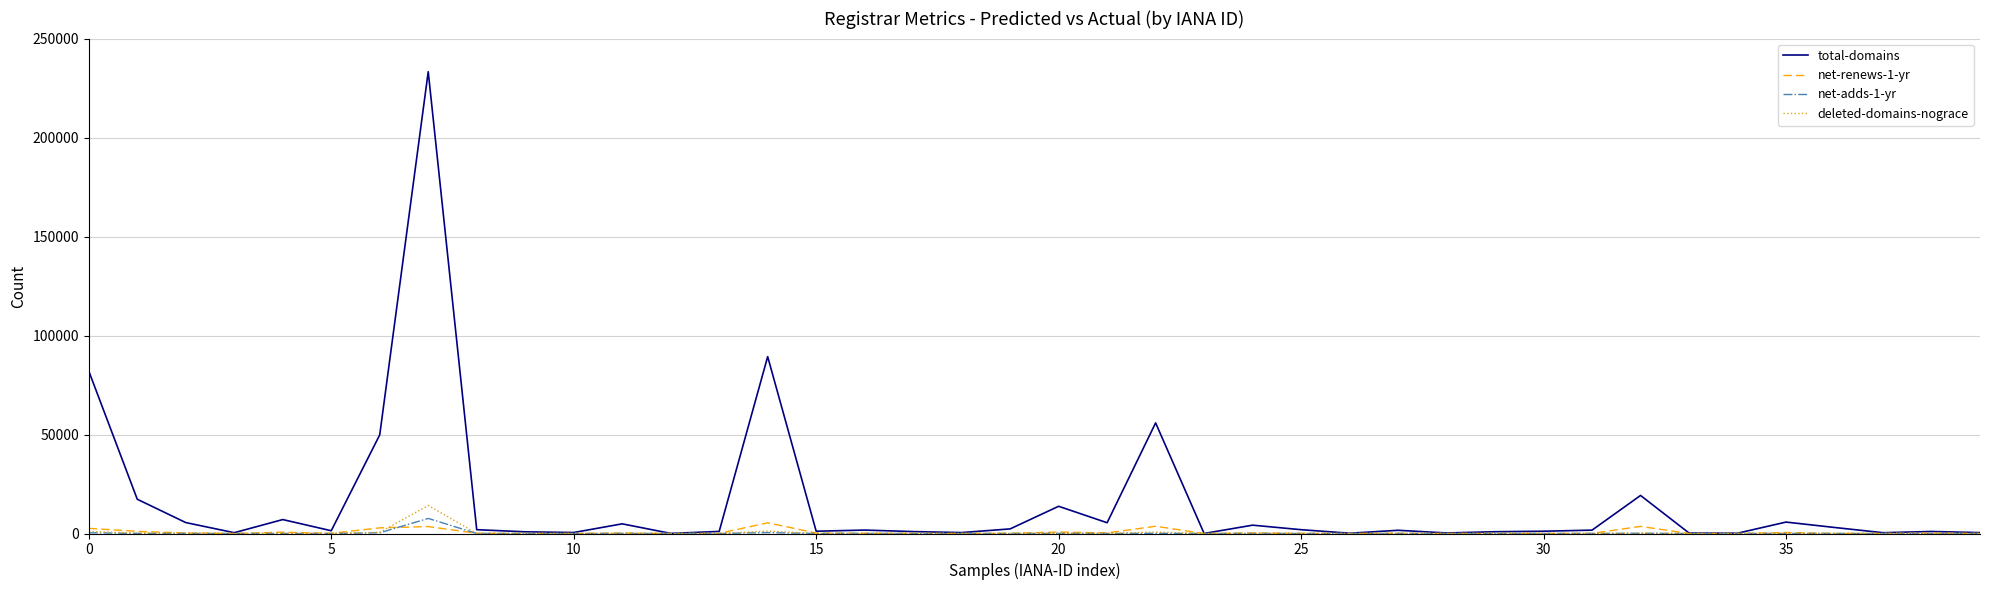

Which series has the largest total across all categories?

total-domains